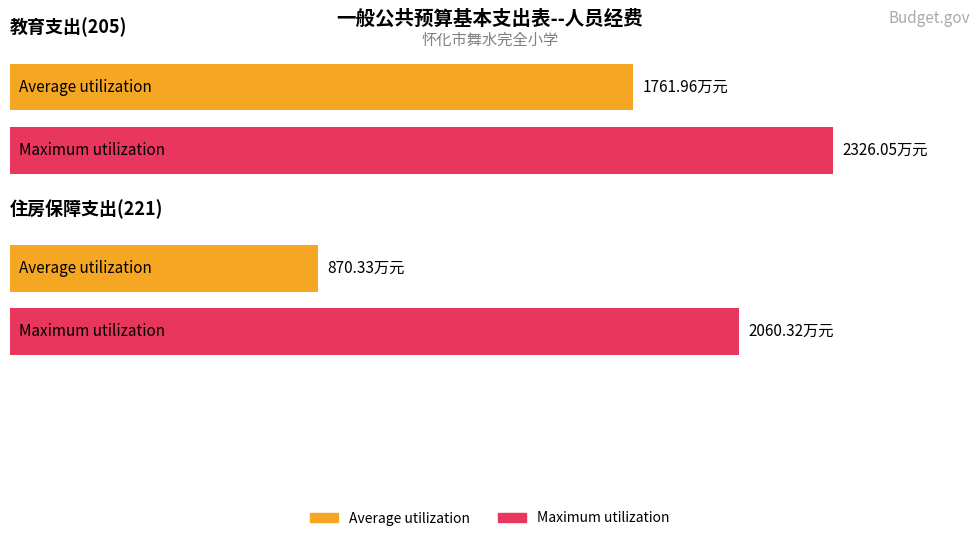

Which series has the largest range (max minus min)?

Average utilization